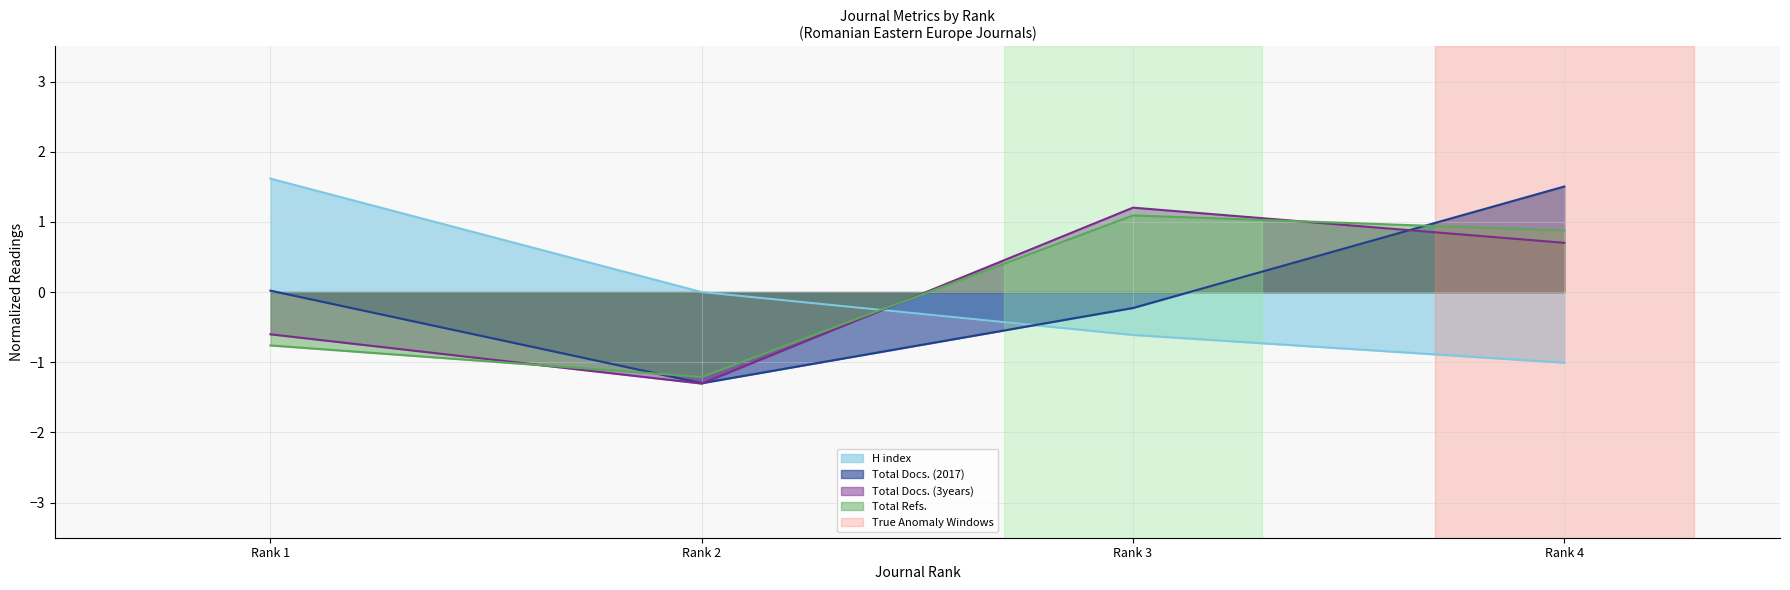

Is the value of Total Docs. (3years) at Rank 4 greater than the value of H index at Rank 2?

Yes